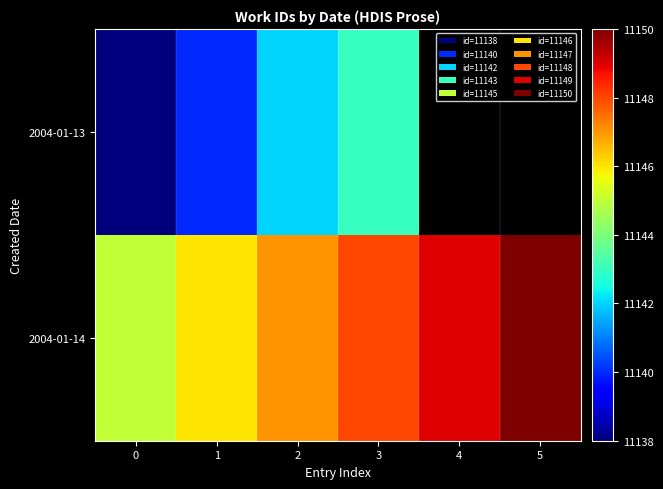

Which has a higher value, 3 or 1?

3